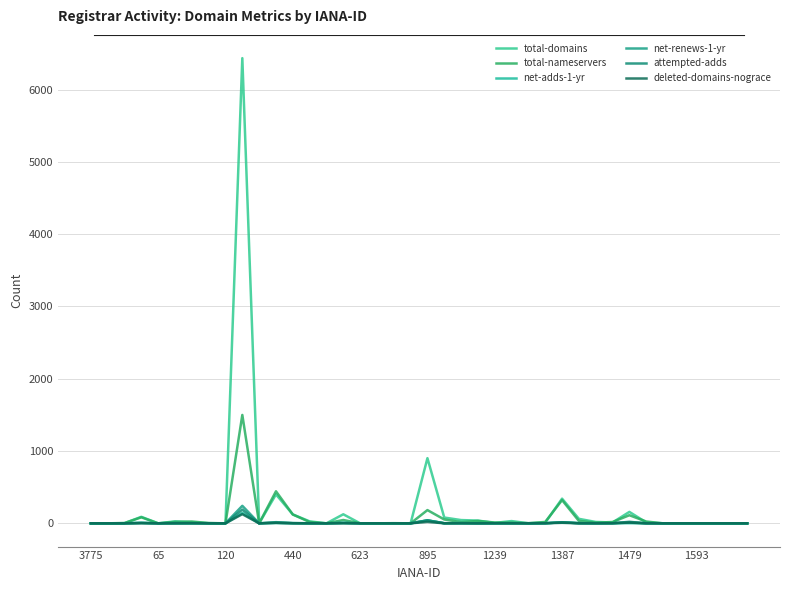

Which series has the widest spread of values?

total-domains